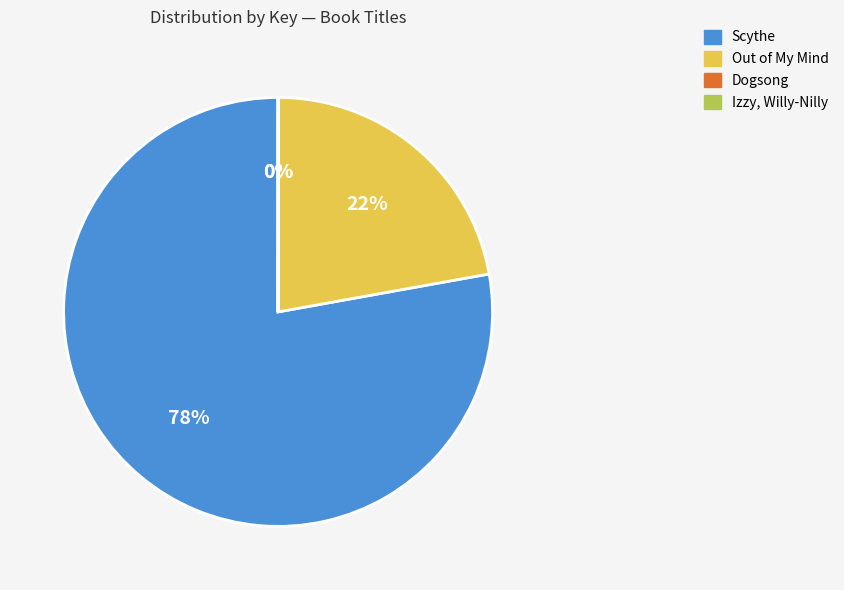

Does Scythe represent more than half of the total?

Yes